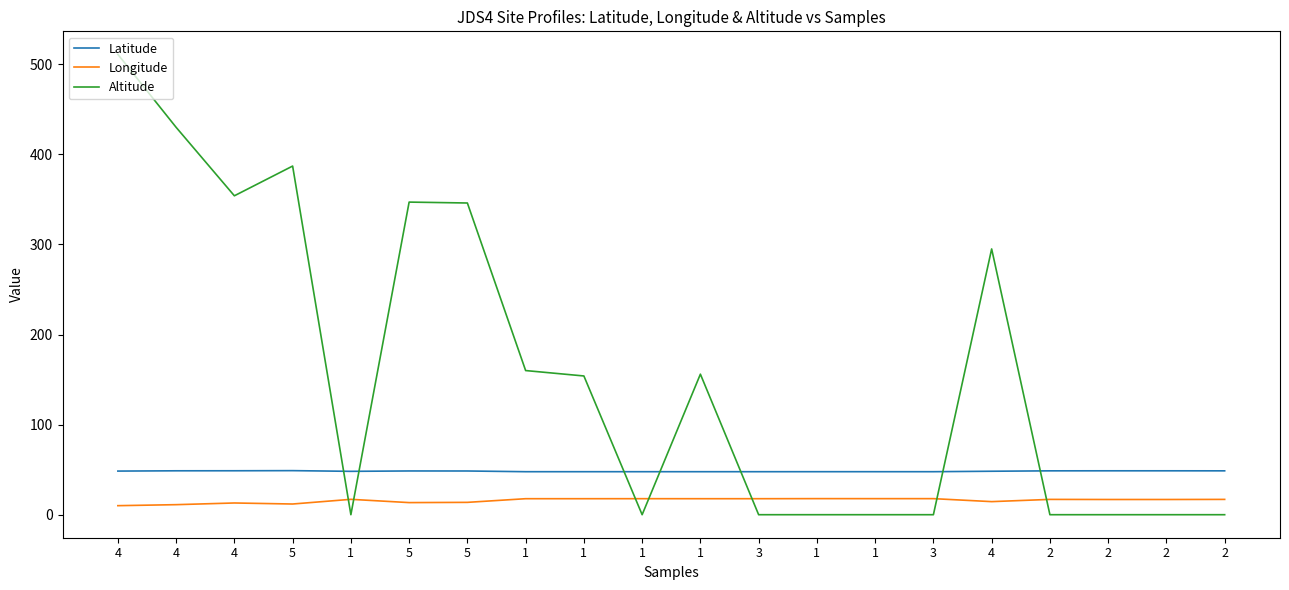

Is this an area chart (filled region under the line)?

No